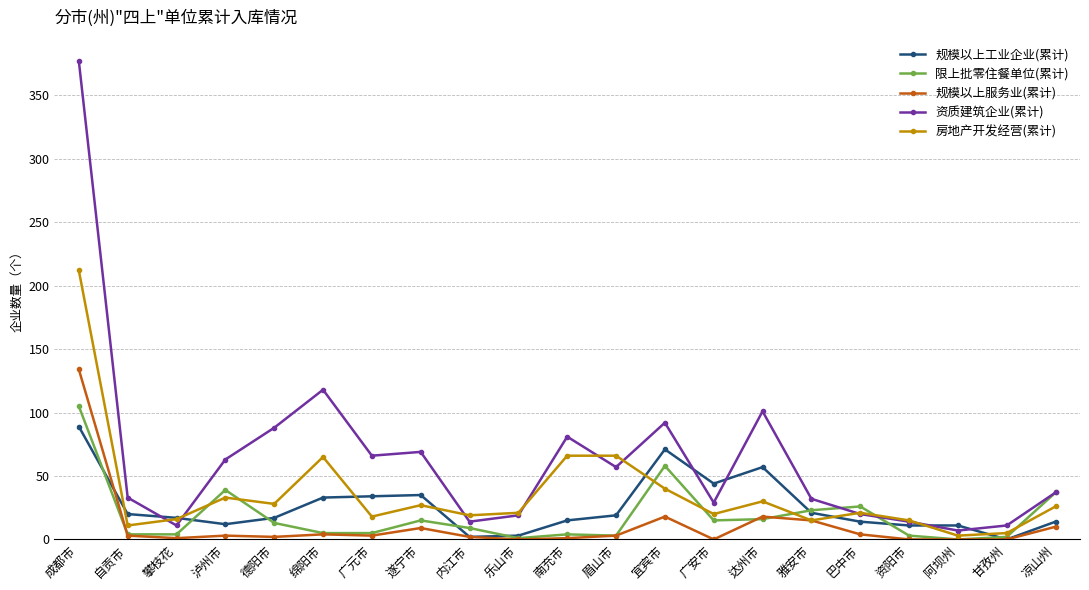

At which category does 资质建筑企业(累计) reach its first local valley?

攀枝花